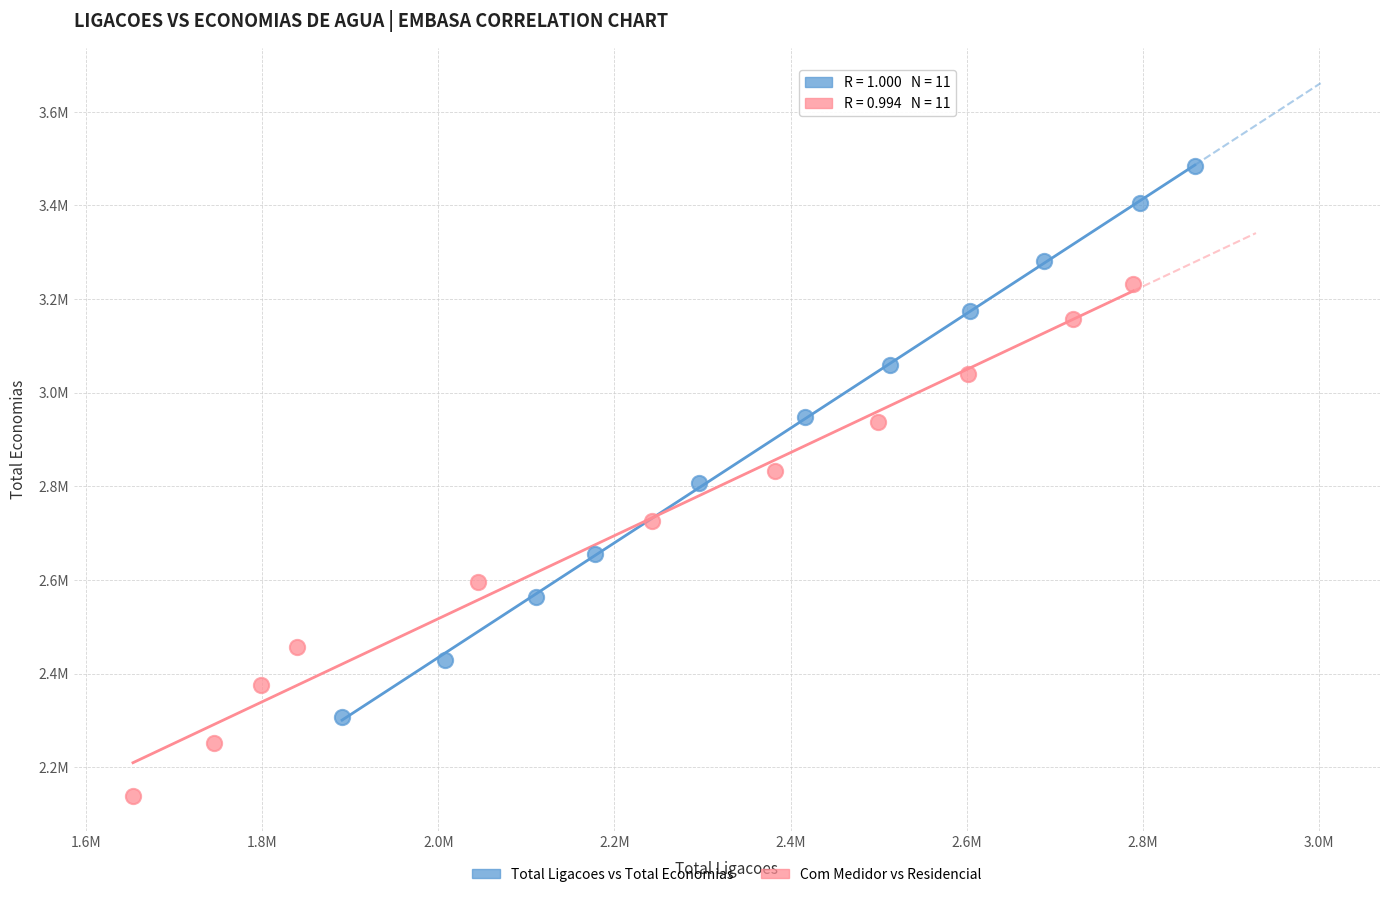

What are all the series names shown in the legend?

Total Ligacoes vs Total Economias, Com Medidor vs Residencial